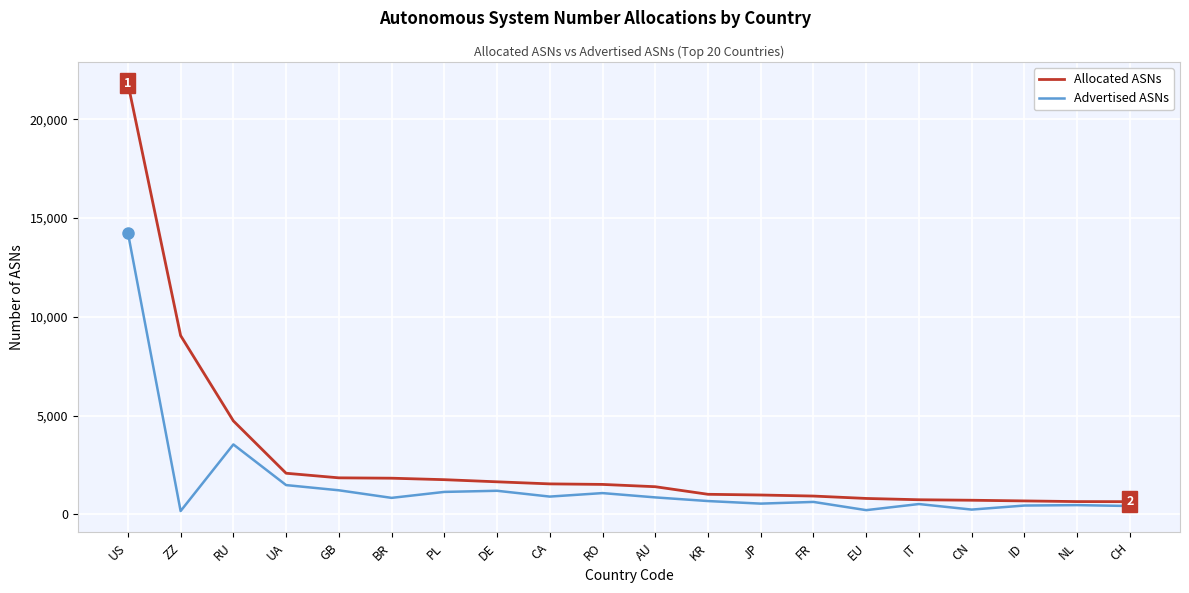

At which category does Advertised ASNs reach its first local peak?

RU